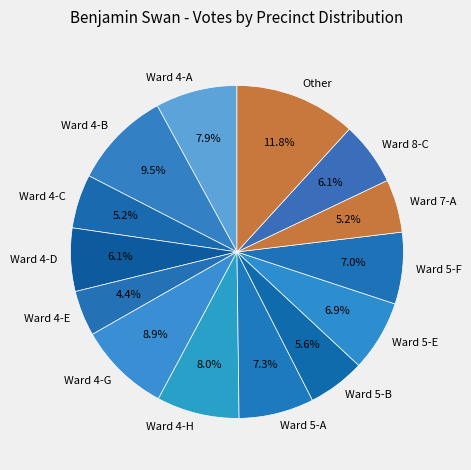

To the nearest percent, what portion does Ward 5-F represent?

7%